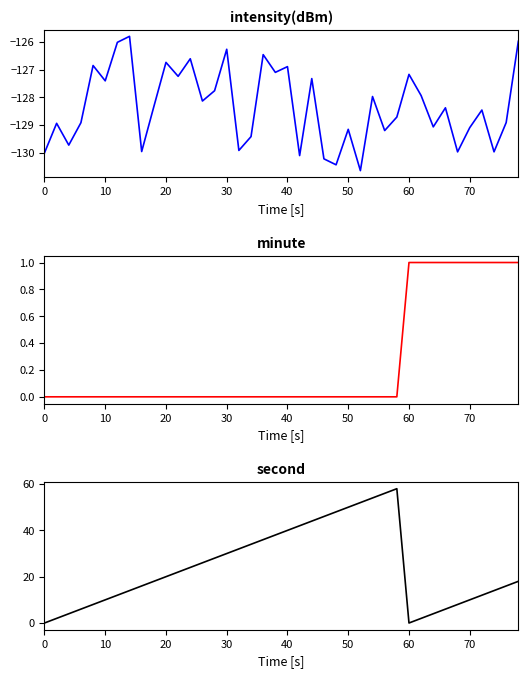

Is this an area chart (filled region under the line)?

No